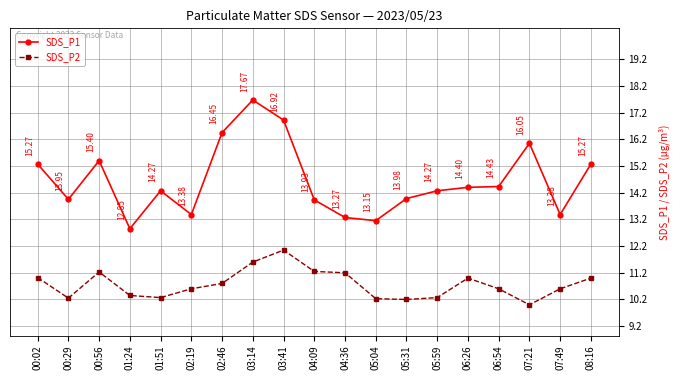

Where is the first local minimum for SDS_P1?

00:29